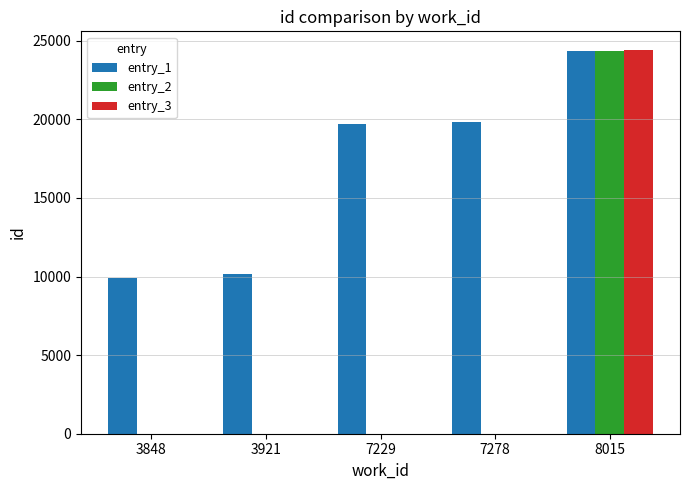

What is the sum of all entry_2 values?

24379